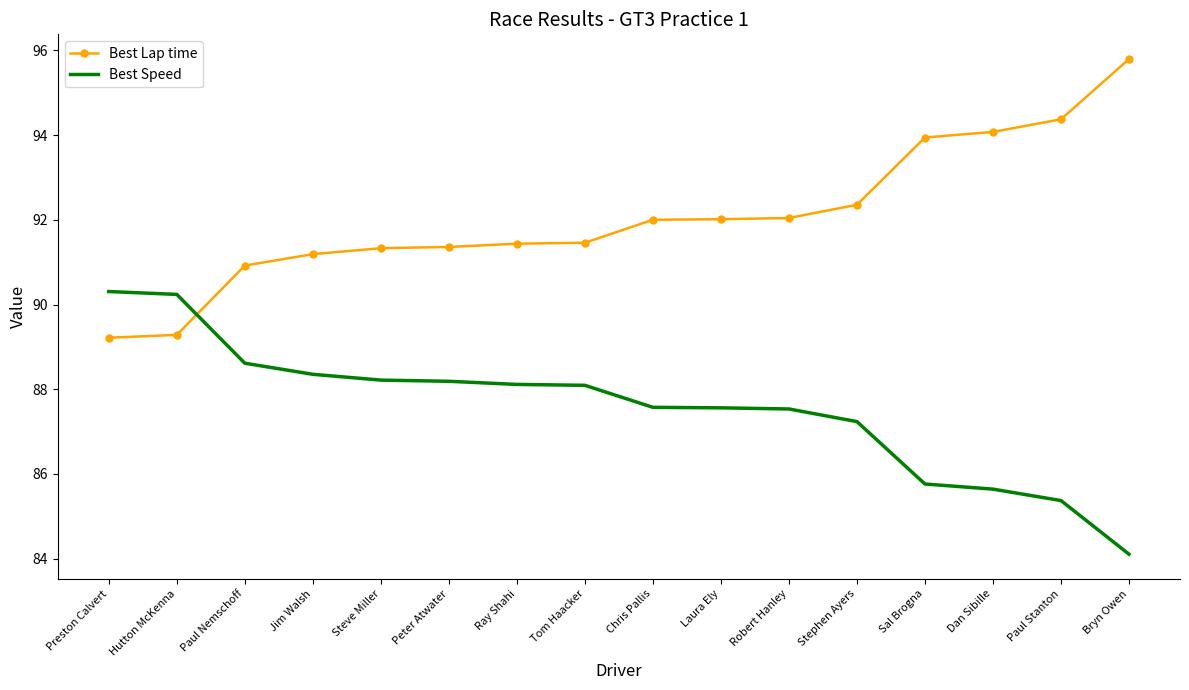

How many times do Best Lap time and Best Speed cross each other?

1